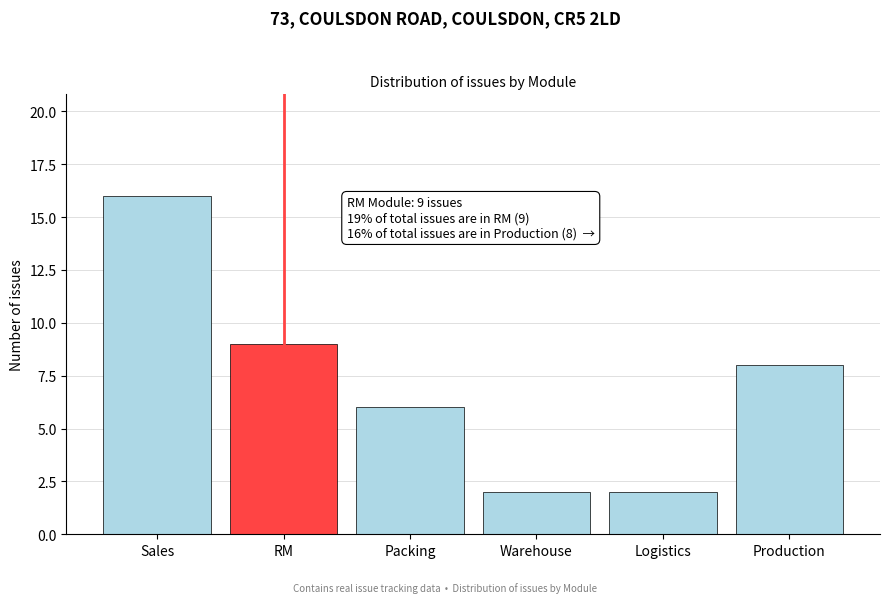

Reading left to right, extract all data points from this chart.

16	9	6	2	2	8